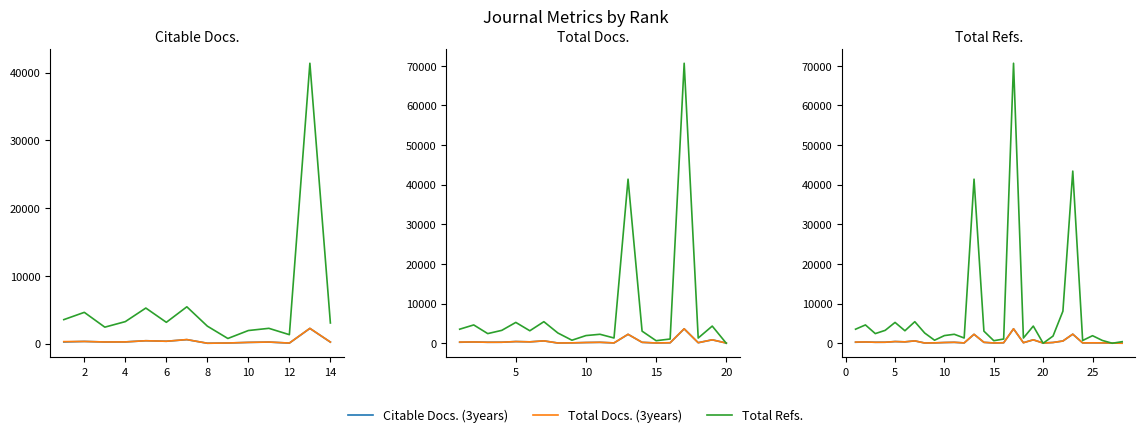

Rank the series at 25 from highest to lowest value.

Total Refs., Total Docs. (3years), Citable Docs. (3years)